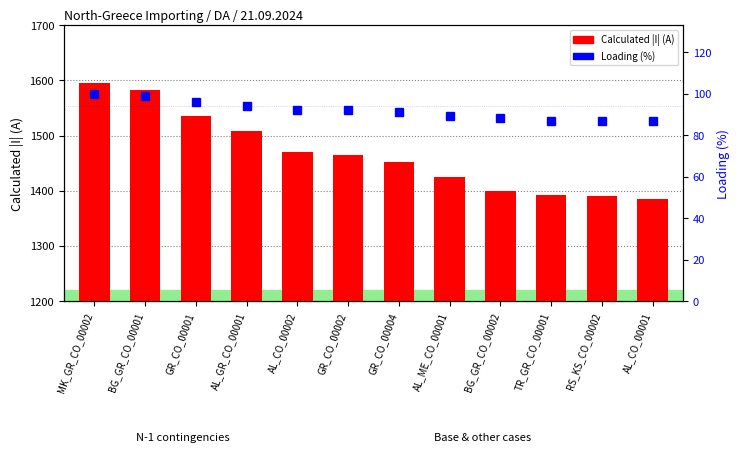

What is the maximum value for Calculated |I| (A)?

1595